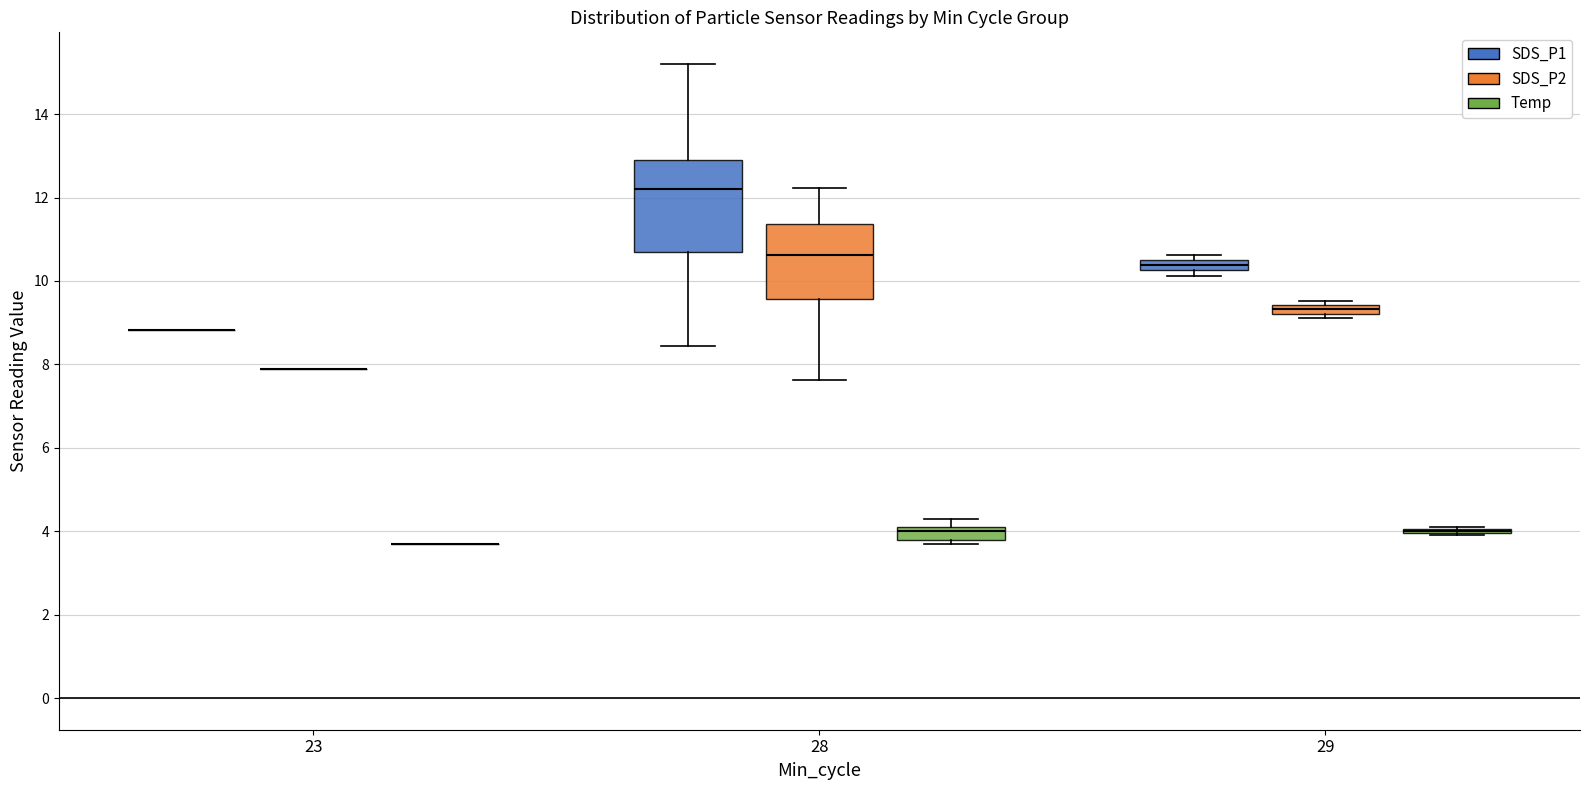

Which box is the tallest, from its lower edge to its upper edge?

28 (SDS_P1)